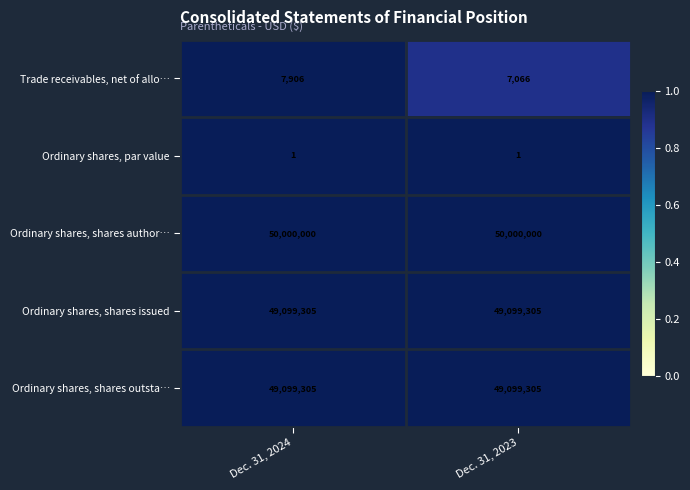

Read the Ordinary shares, shares outsta… value at Dec. 31, 2023.

49099305